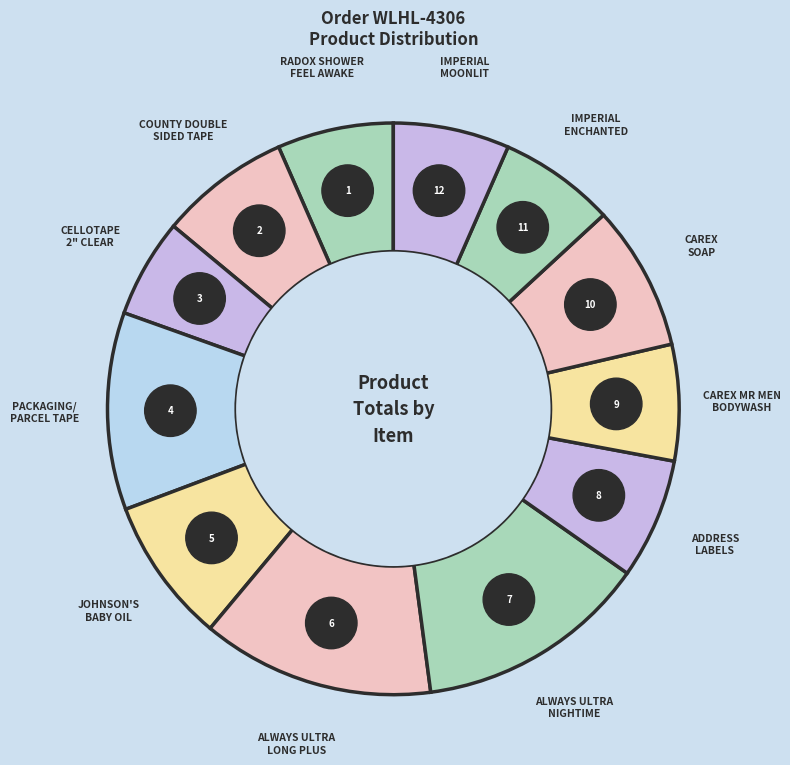

How many slices are in this pie chart?

12